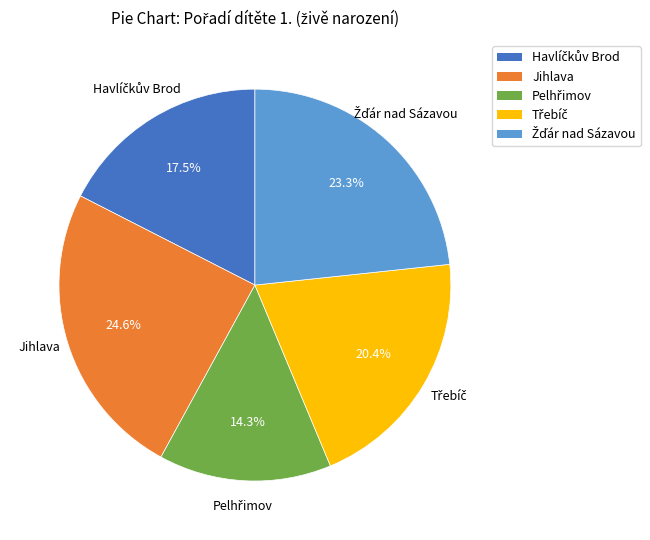

Is Jihlava the majority of the pie?

No